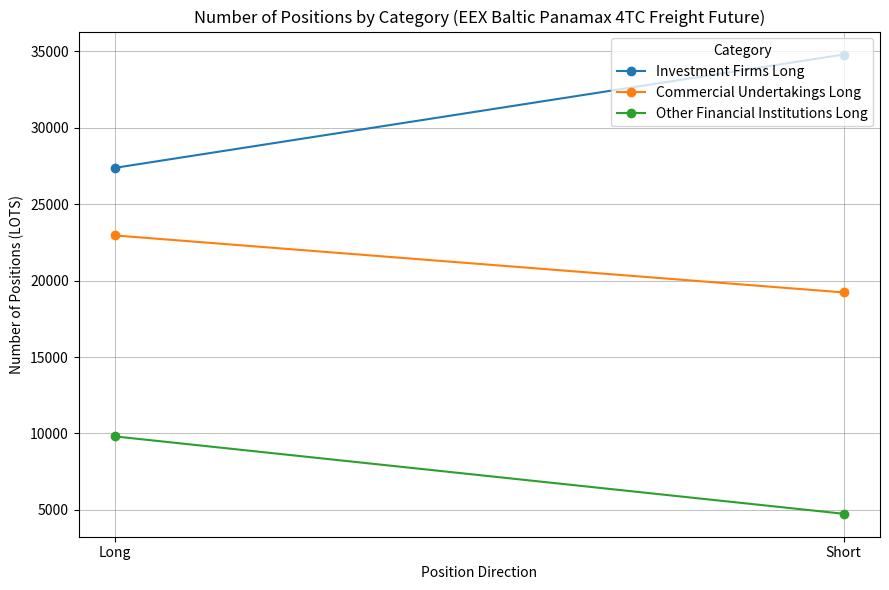

Which series has the widest spread of values?

Investment Firms Long